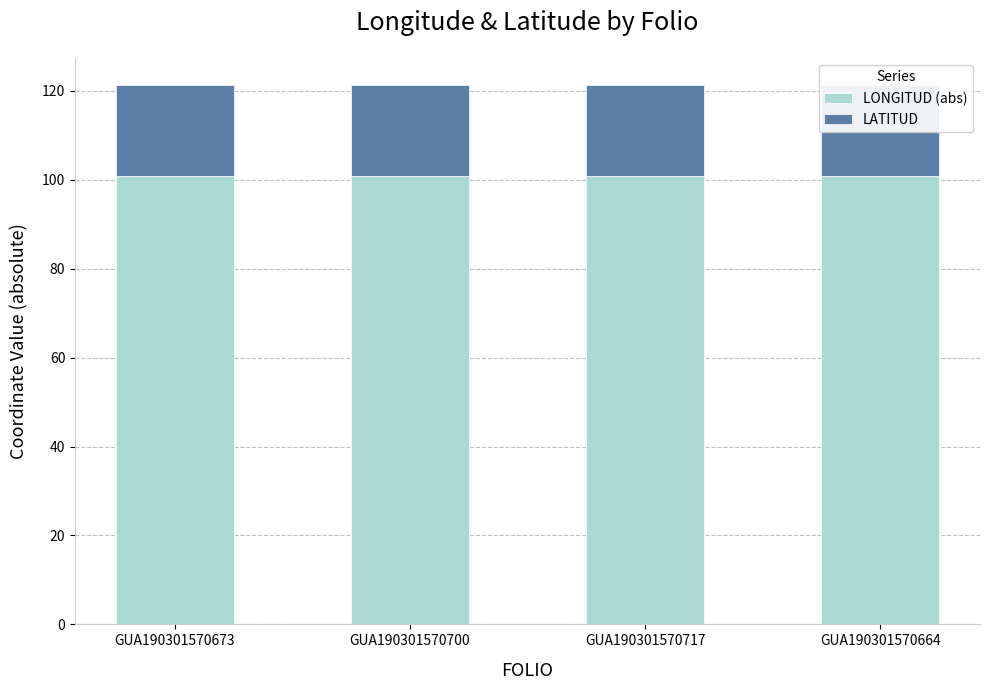

The LONGITUD (abs) series shows 100.8 at GUA190301570700. True or false?

True